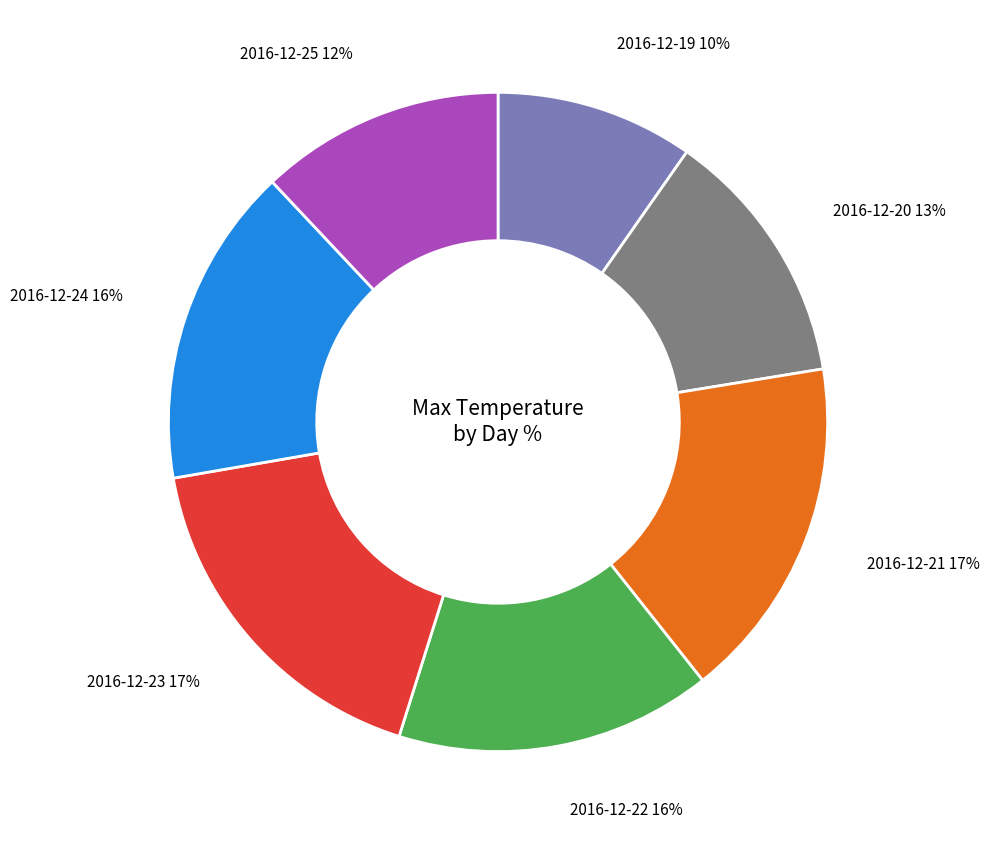

Is there any slice that represents more than half of the pie?

No